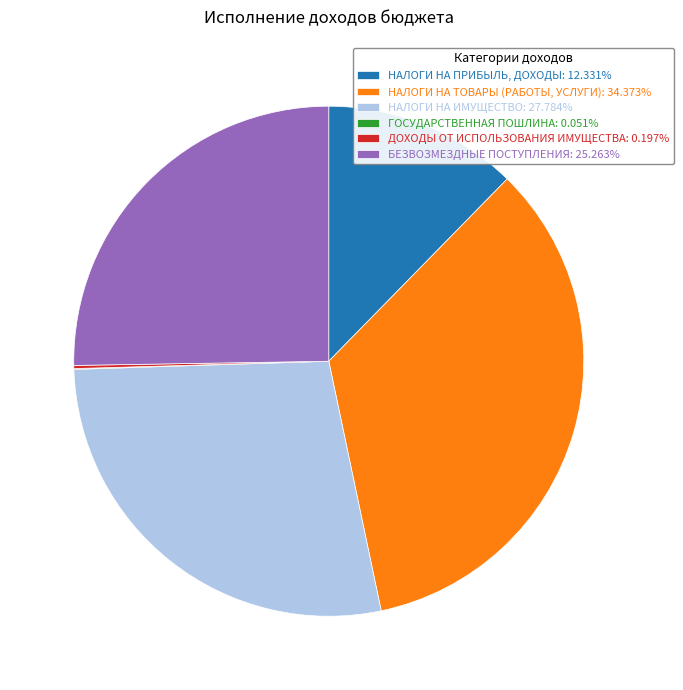

Is there any slice that represents more than half of the pie?

No